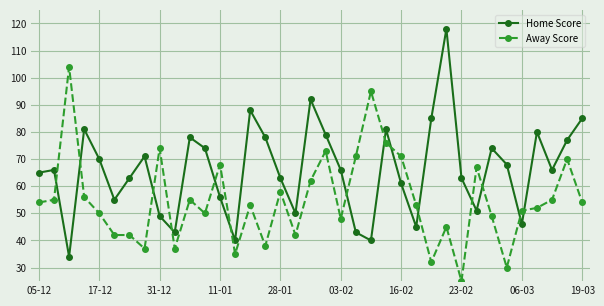

What is the value of the Away Score point at the 18th from the left?

42